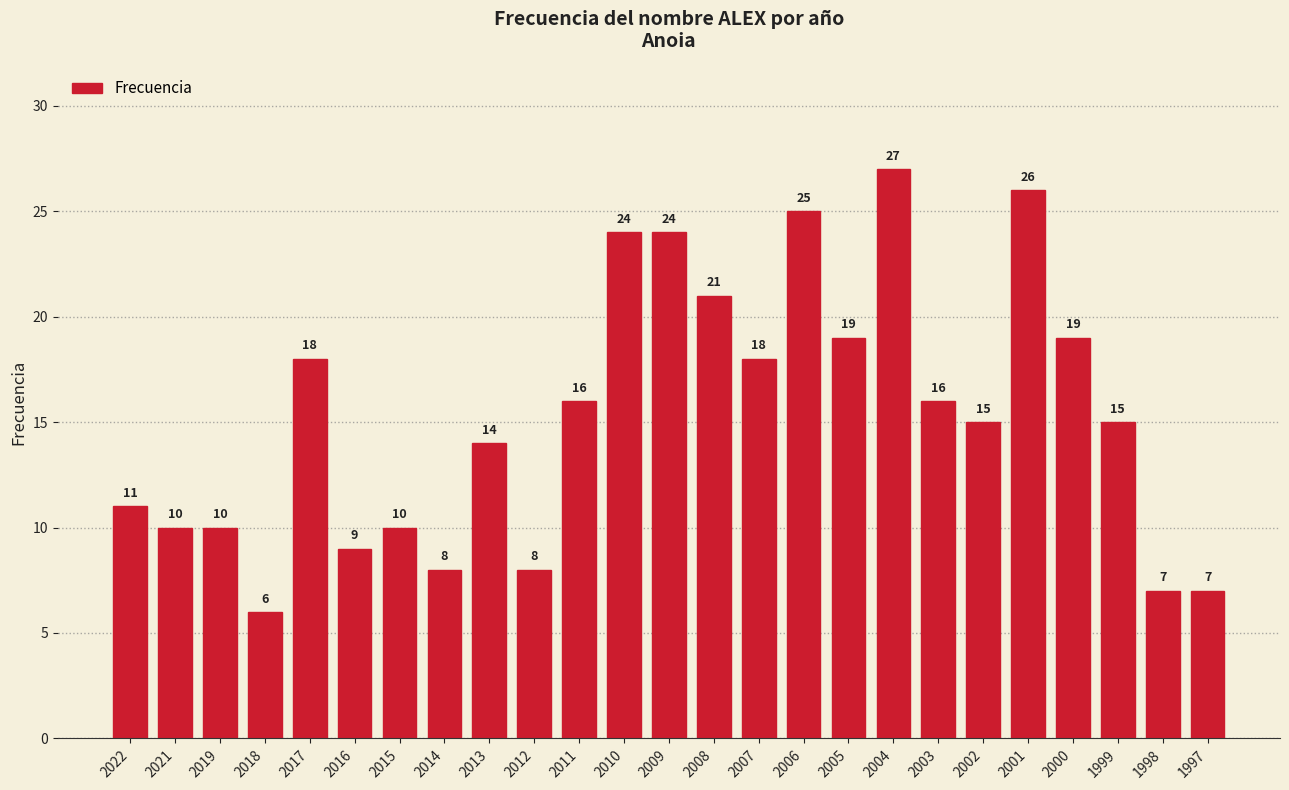

Are the bars horizontal?

No